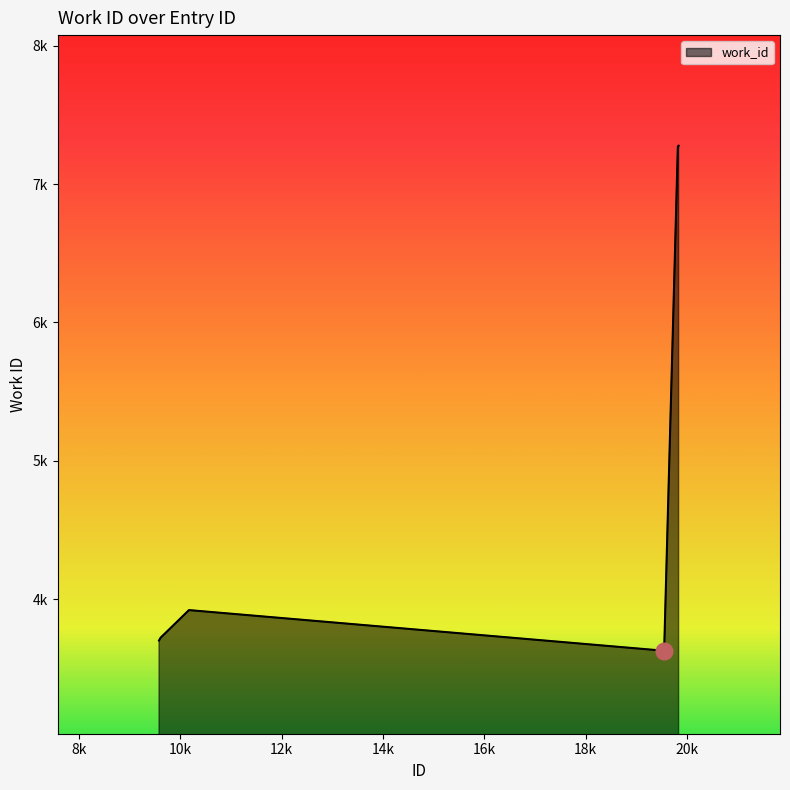

Reading left to right, what are all the values shown in this chart?

9584=3700	9614=3720	10174=3920	19547=3626	19817=7270	19818=7270	19820=7272	19821=7273	19831=7277	19832=7278